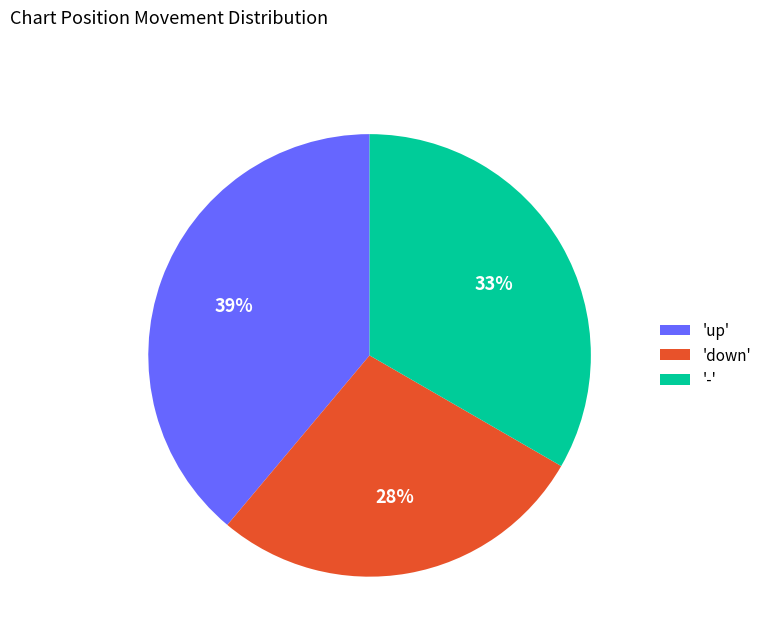

How many segments does this pie chart have?

3